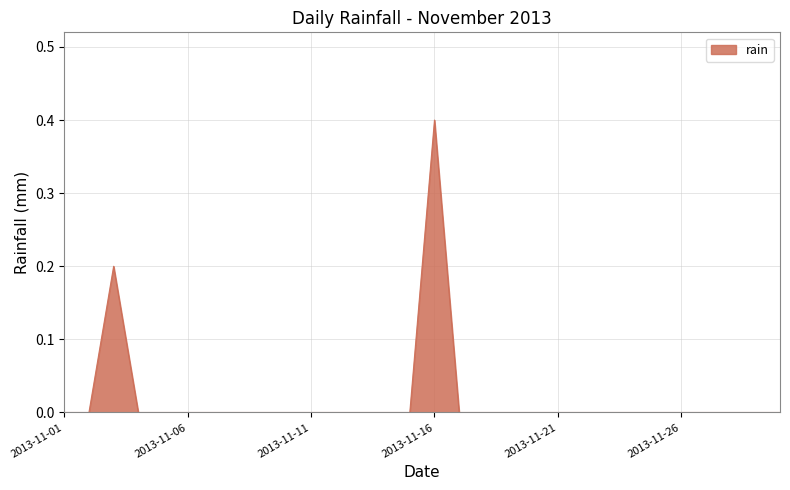

Count the number of categories in the chart.

30